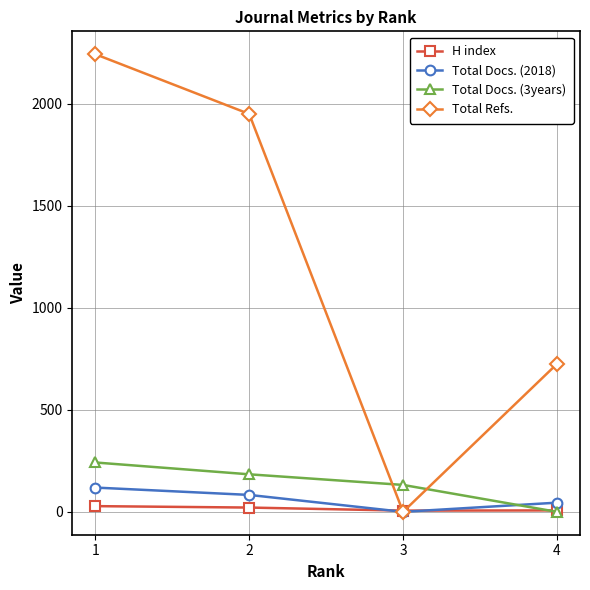

What is the sum of the H index values at 4 and 3?

13